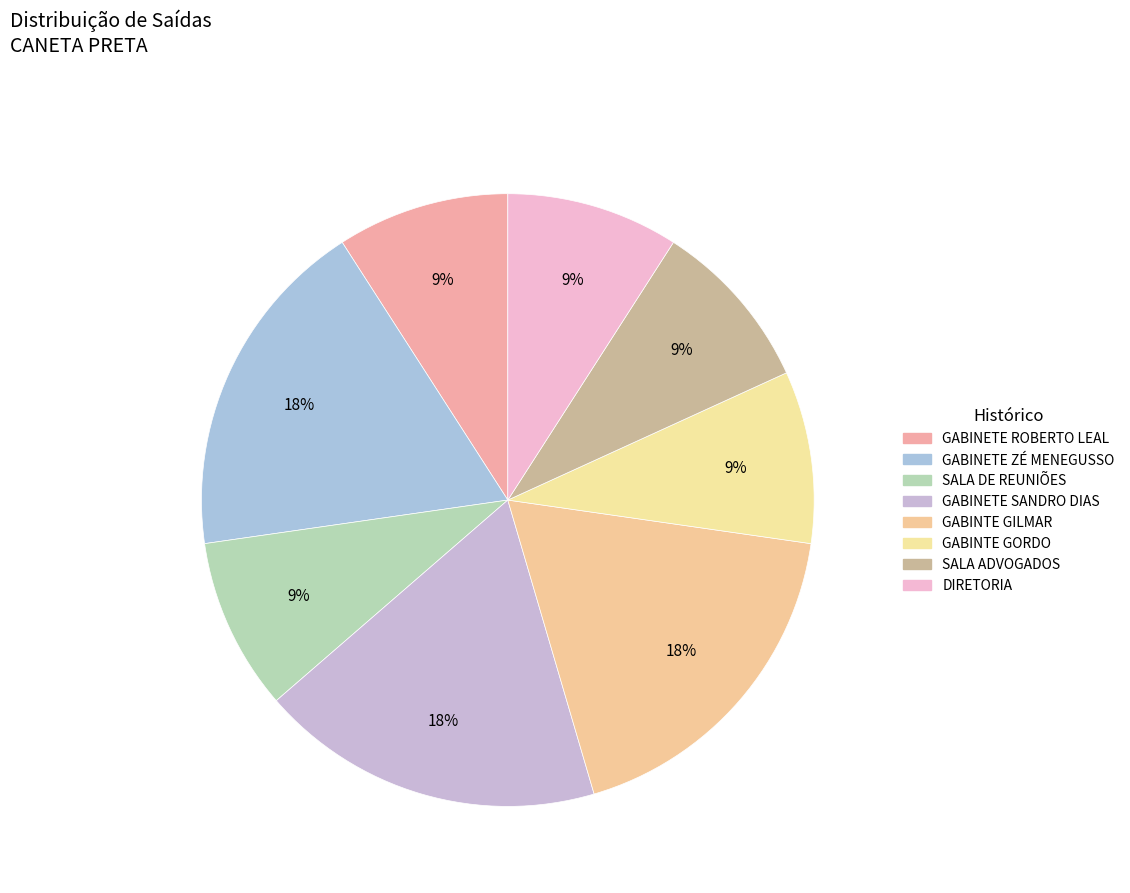

To the nearest percent, what is the difference between the GABINETE ROBERTO LEAL and GABINETE ZÉ MENEGUSSO slice percentages?

9%